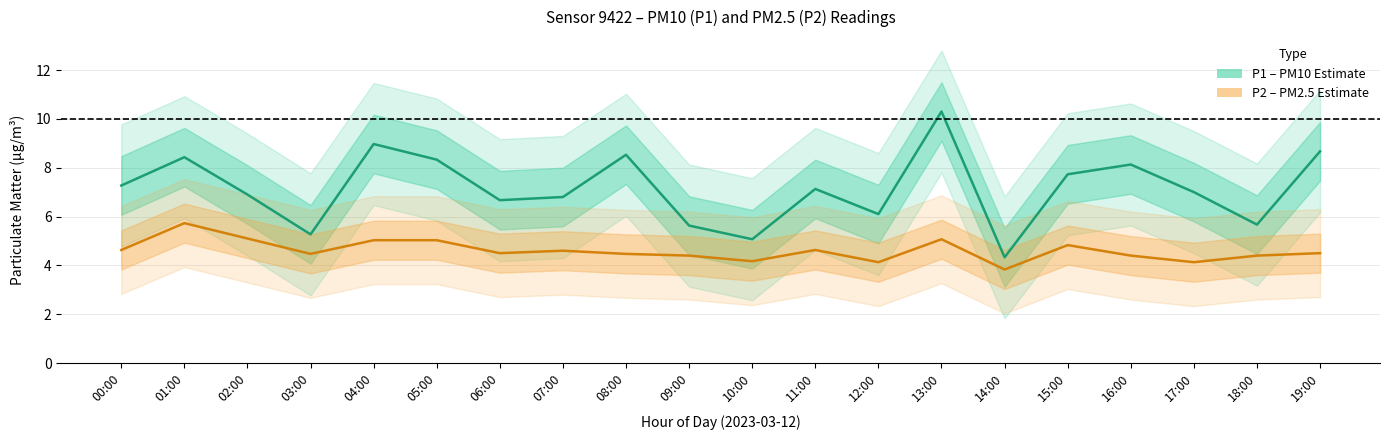

What is the difference between the P1 (PM10) values at 03:00 and 01:00?

3.2